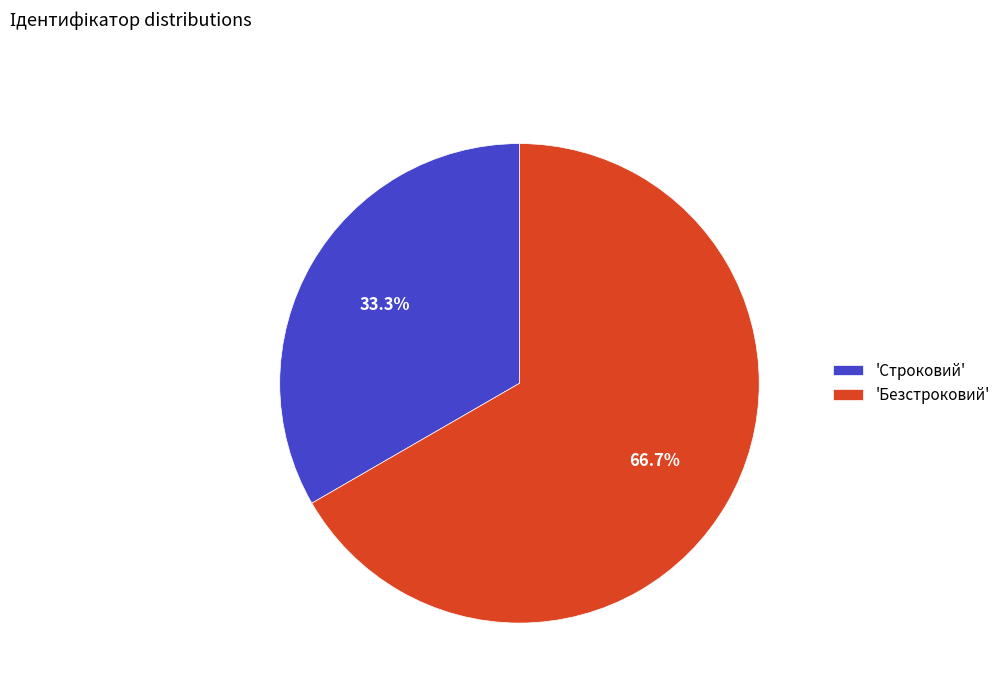

What is the total percentage of 'Строковий' and 'Безстроковий'?

100.0%